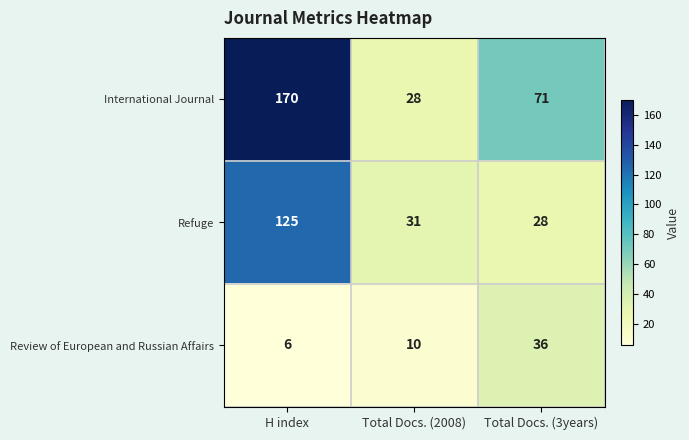

What is the total value across all series at Total Docs. (2008)?

69